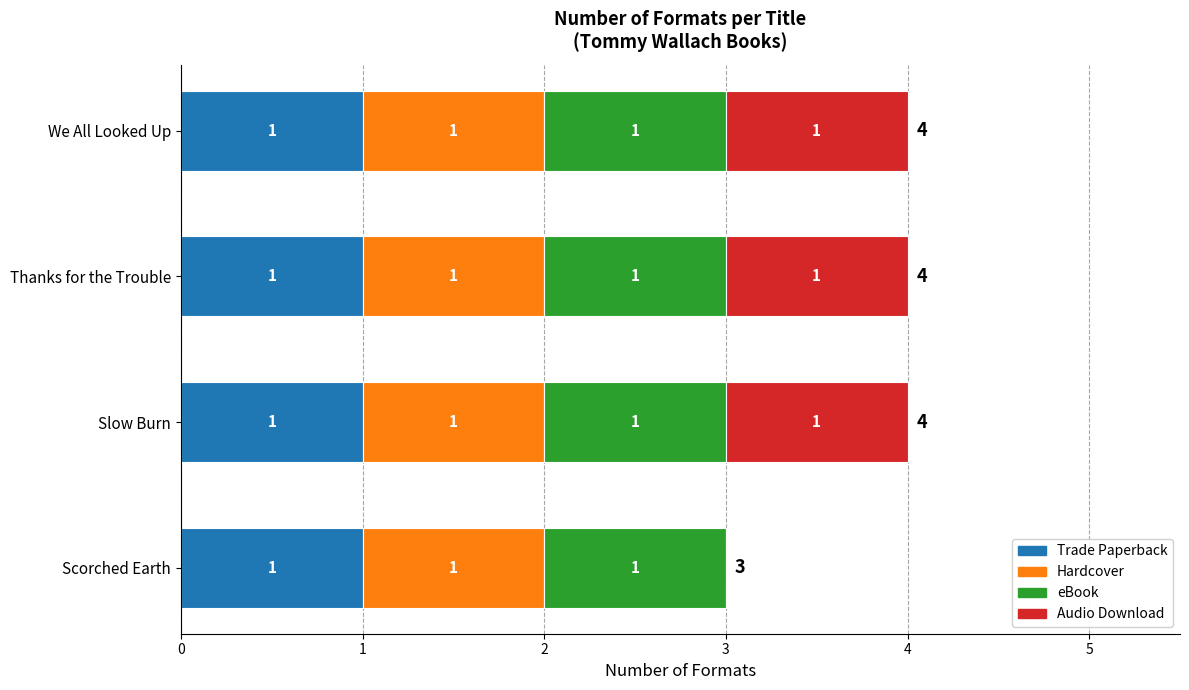

Is it true that Trade Paperback equals 1 at Slow Burn?

True